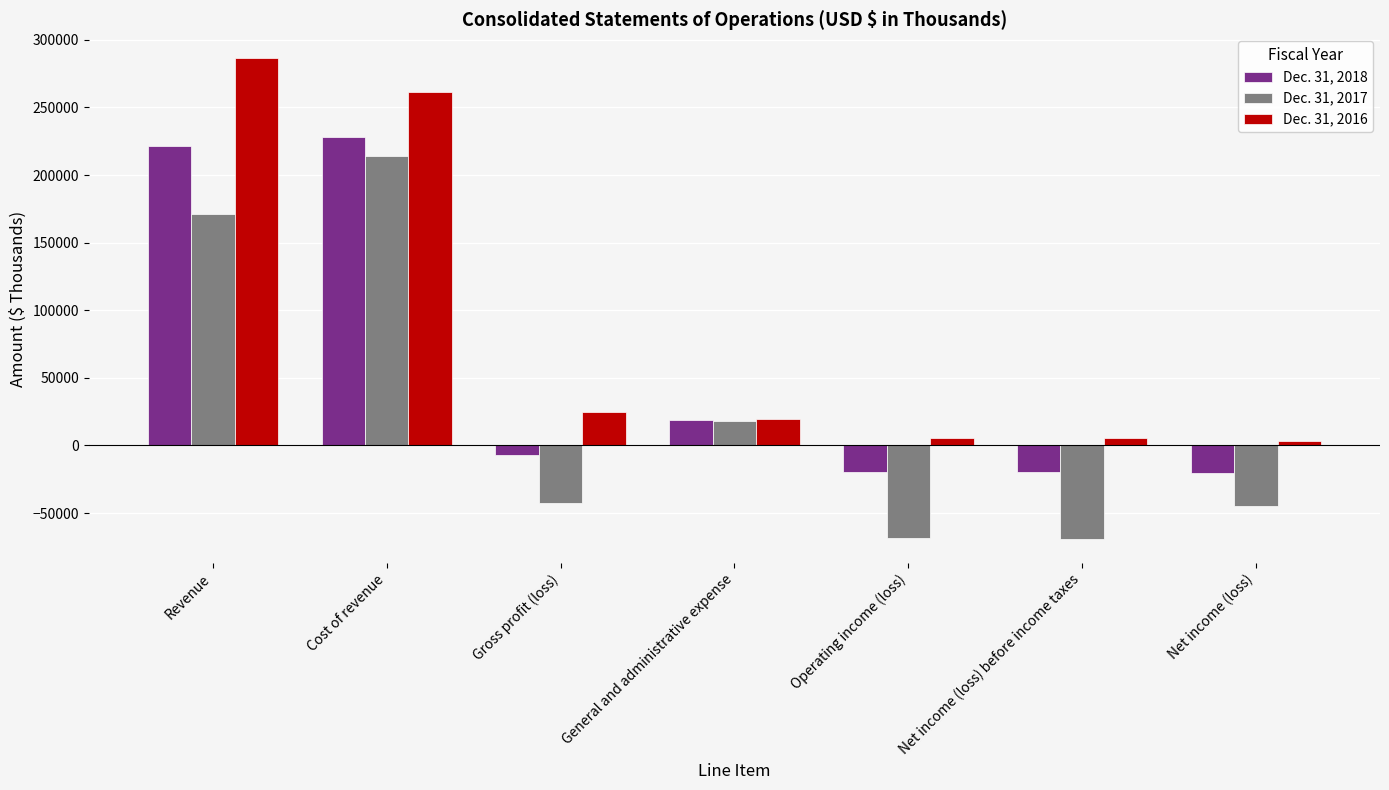

At which category is the sum across all series the highest?

Cost of revenue